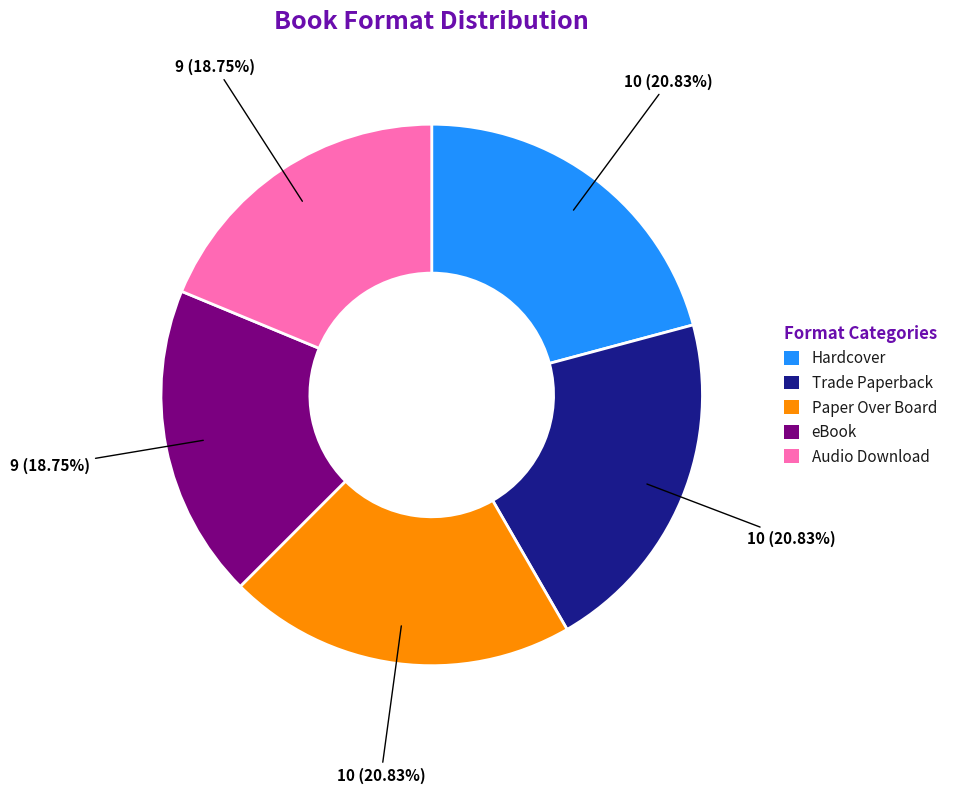

True or false: Audio Download accounts for 19% of the total.

True